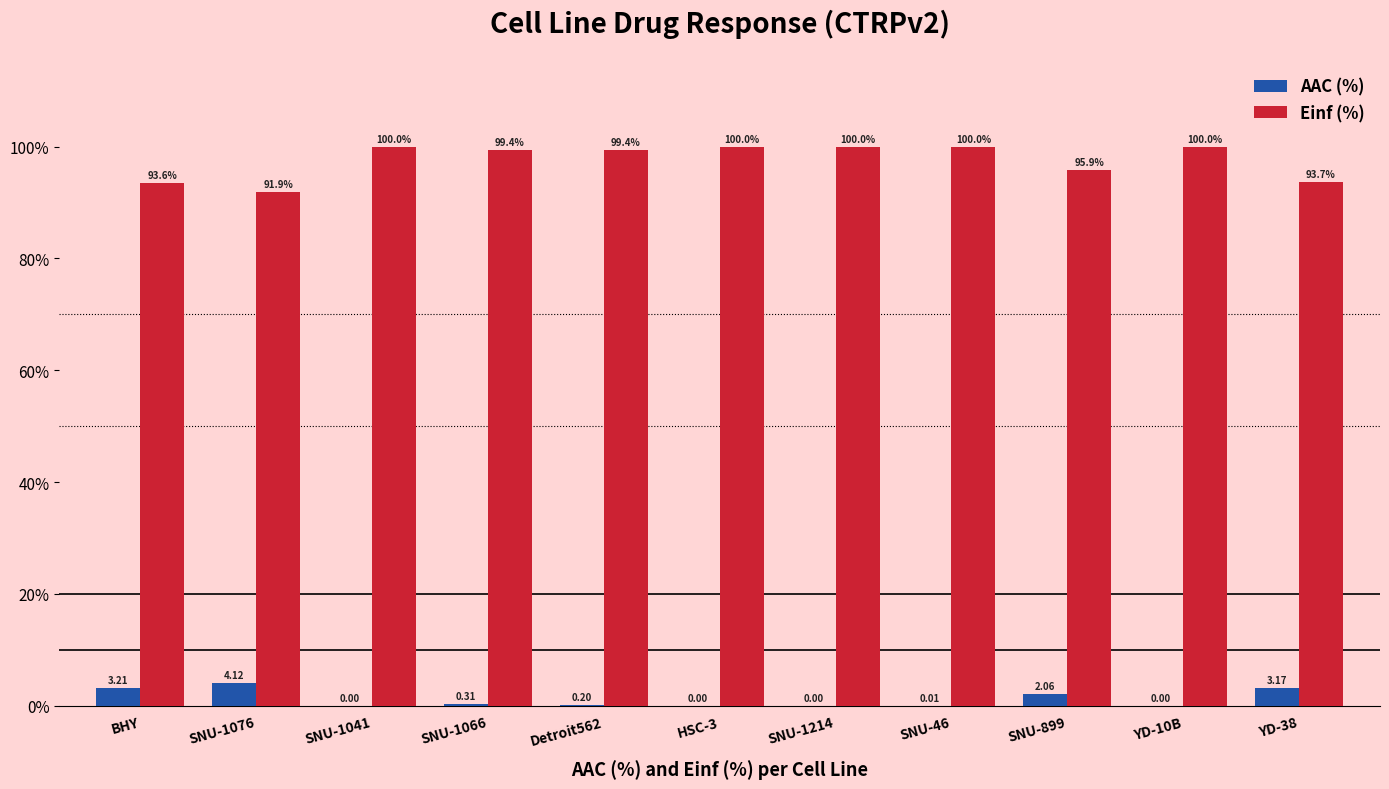

Are the bars horizontal?

No